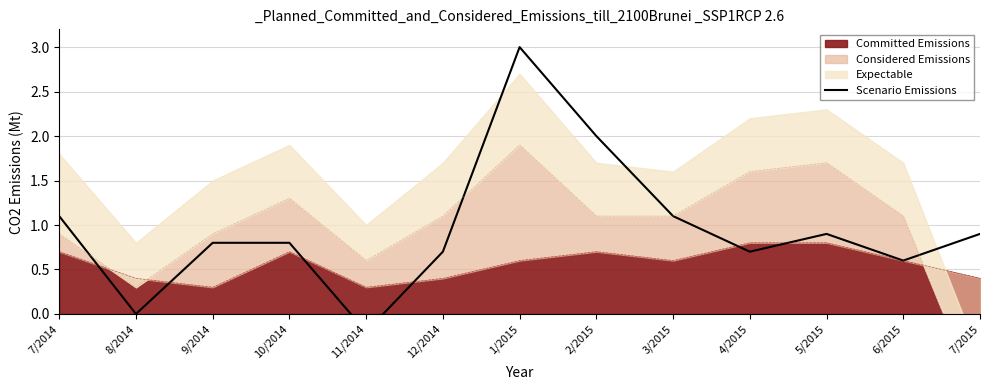

What is the lowest value of the Committed Emissions series?

0.3